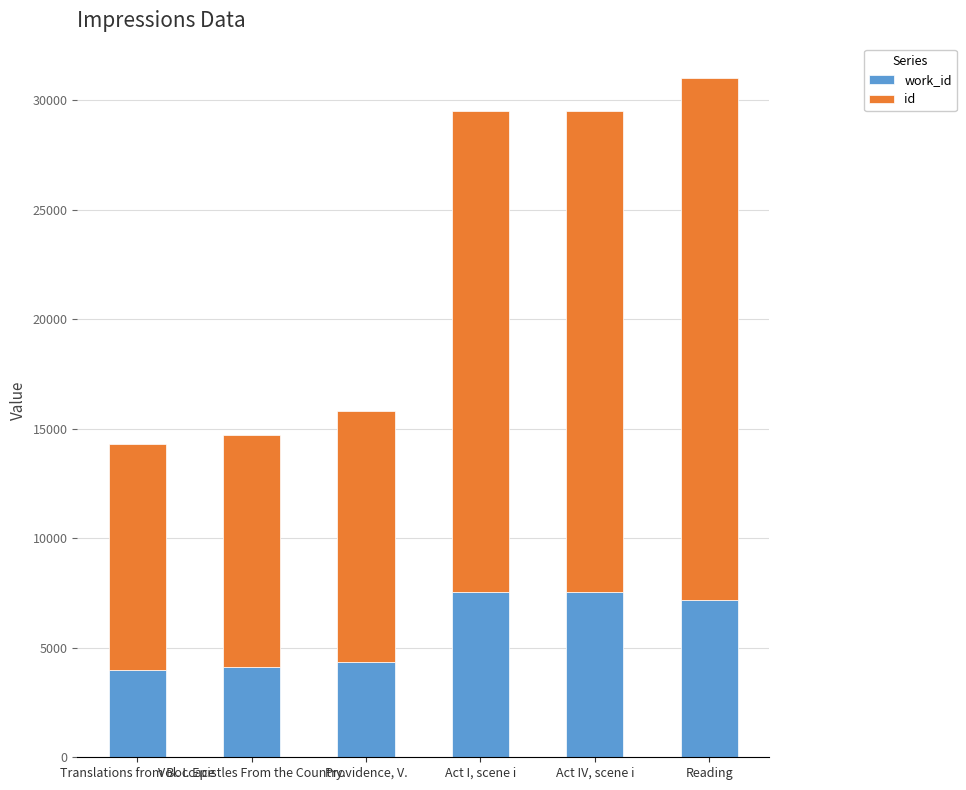

What are all the series names shown in the legend?

work_id, id